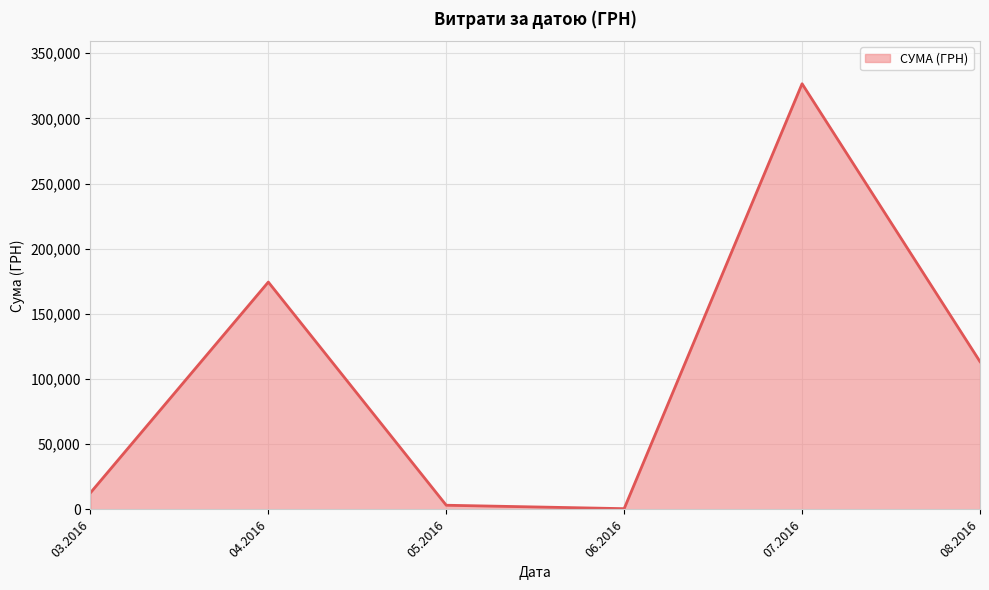

True or false: the data has more than 0 interior local peaks.

True